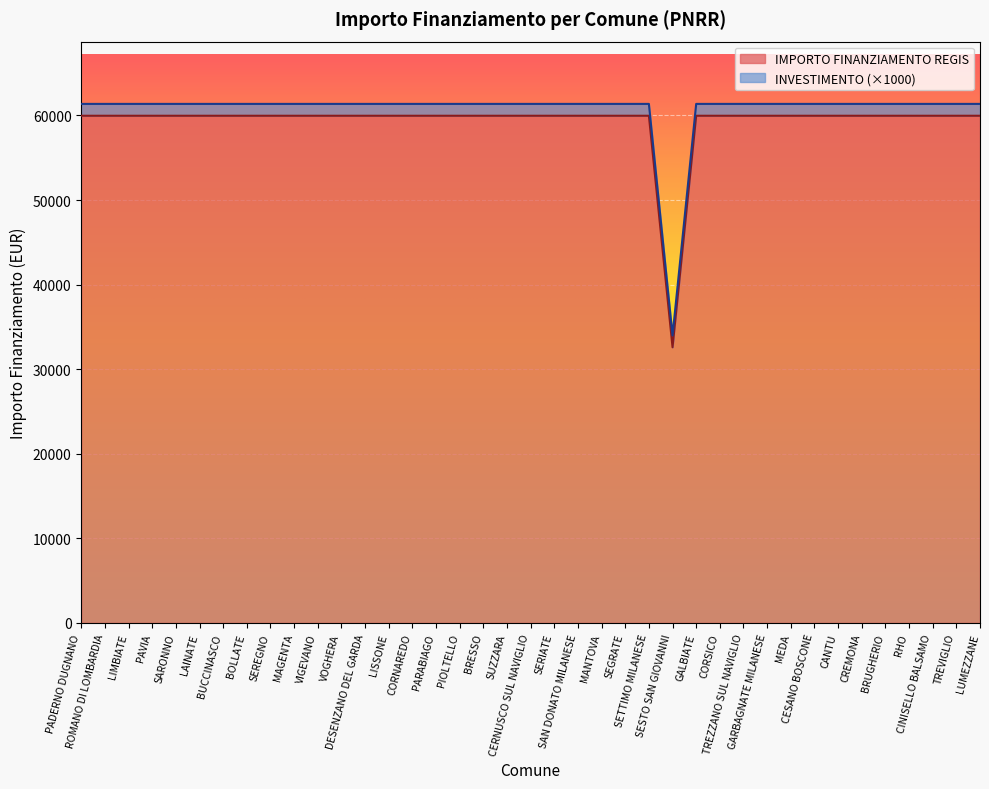

The value at LUMEZZANE is 35322. True or false?

False